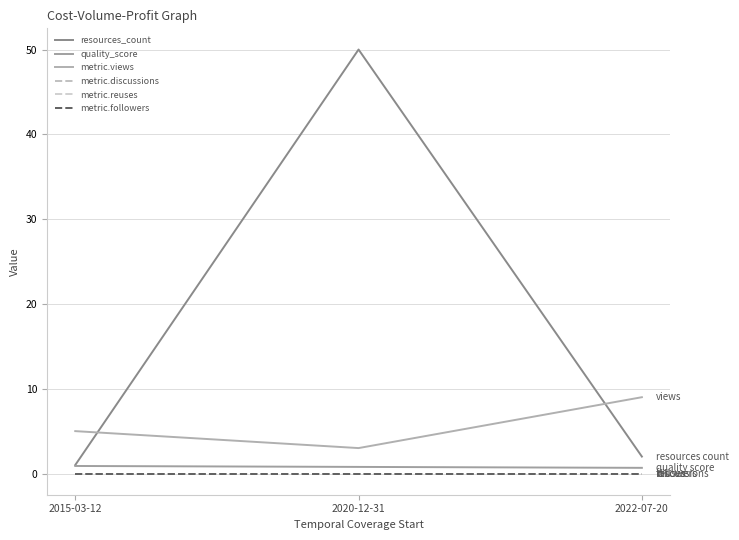

What is the sum of the metric.views values at 2022-07-20 and 2015-03-12?

14.0